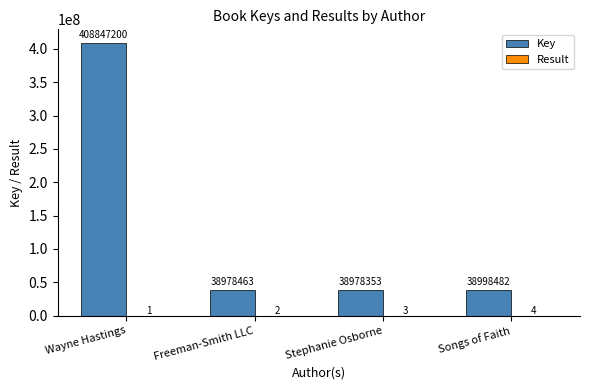

True or false: Key has a value of 64131635 at Songs of Faith.

False